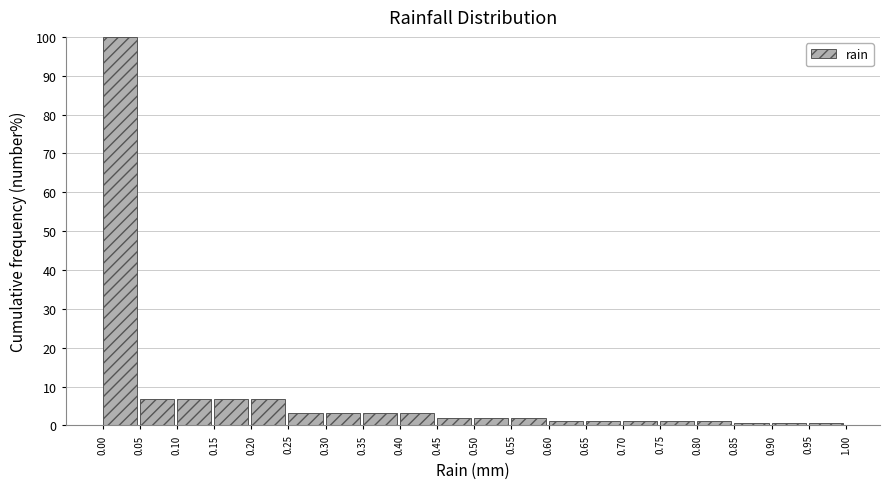

Reading left to right, list every bar in this chart as the range it spans on the x-axis followed by its height. The values are not printed on the chart, so give them approximately, as read against the axis.

0.00 to 0.05: 100
0.05 to 0.10: 7
0.10 to 0.15: 7
0.15 to 0.20: 7
0.20 to 0.25: 7
0.25 to 0.30: 3
0.30 to 0.35: 3
0.35 to 0.40: 3
0.40 to 0.45: 3
0.45 to 0.50: 2
0.50 to 0.55: 2
0.55 to 0.60: 2
0.60 to 0.65: 1
0.65 to 0.70: 1
0.70 to 0.75: 1
0.75 to 0.80: 1
0.80 to 0.85: 1
0.85 to 0.90: under 1
0.90 to 0.95: under 1
0.95 to 1.00: under 1